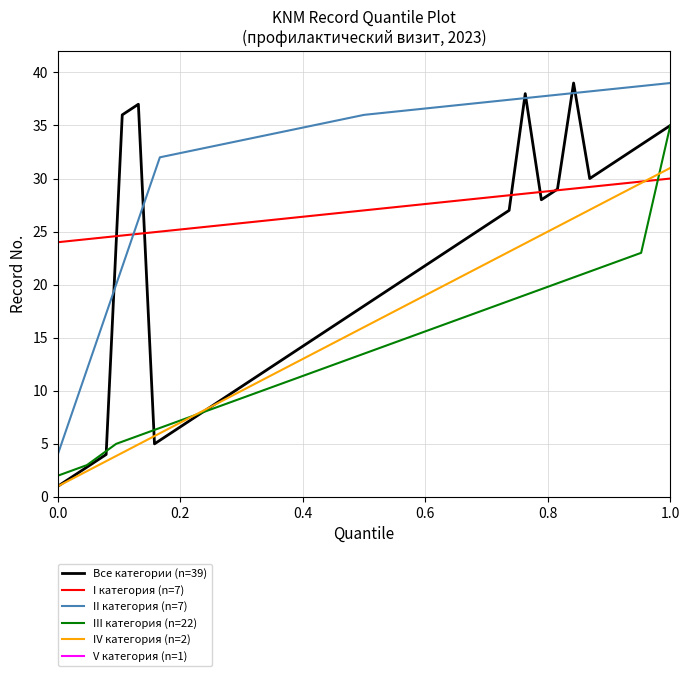

True or false: II категория (n=7) has a value of 39 at 1.0.

True